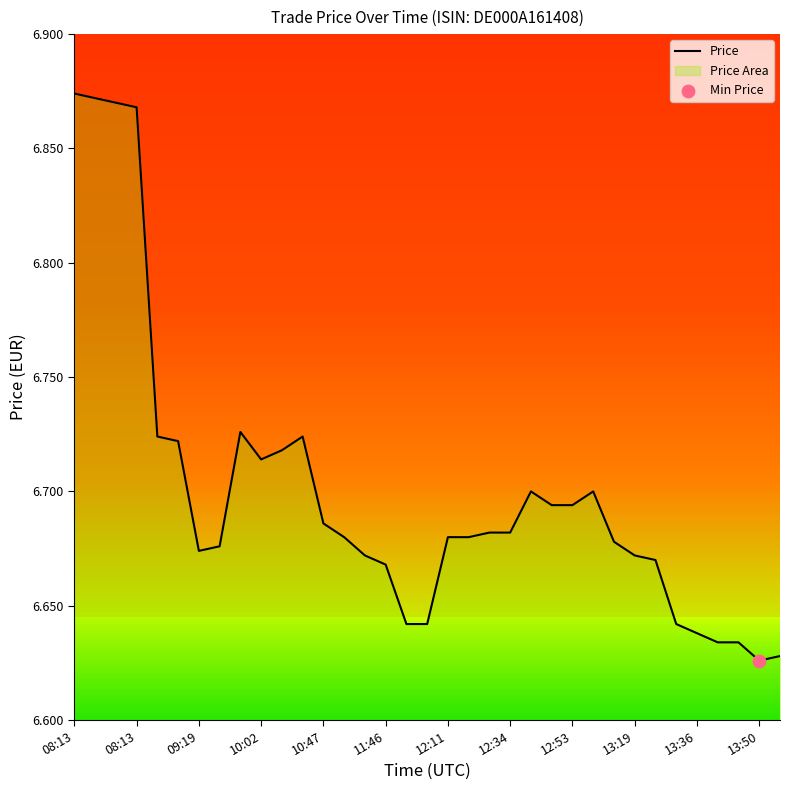

What is the change in value from 25 to 31?

-0.1